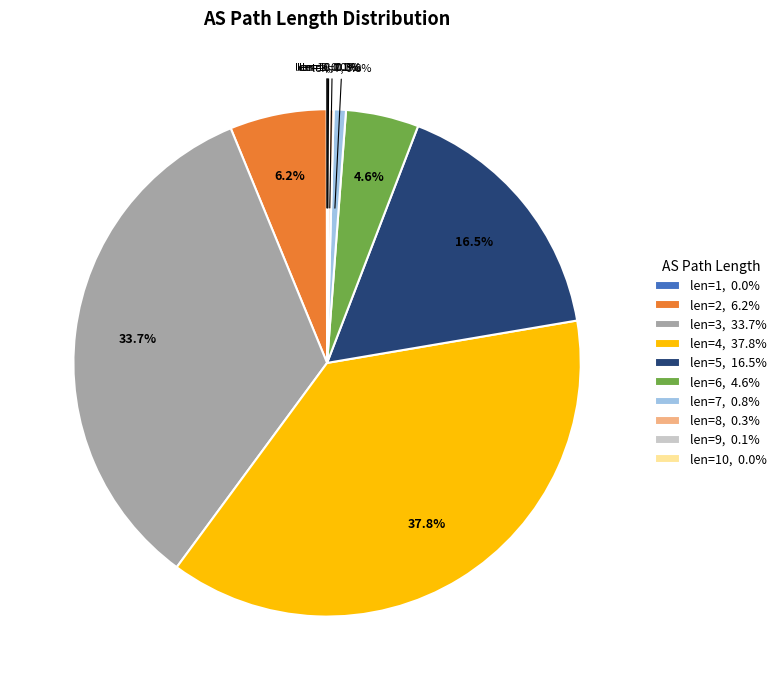

Is there any slice that represents more than half of the pie?

No